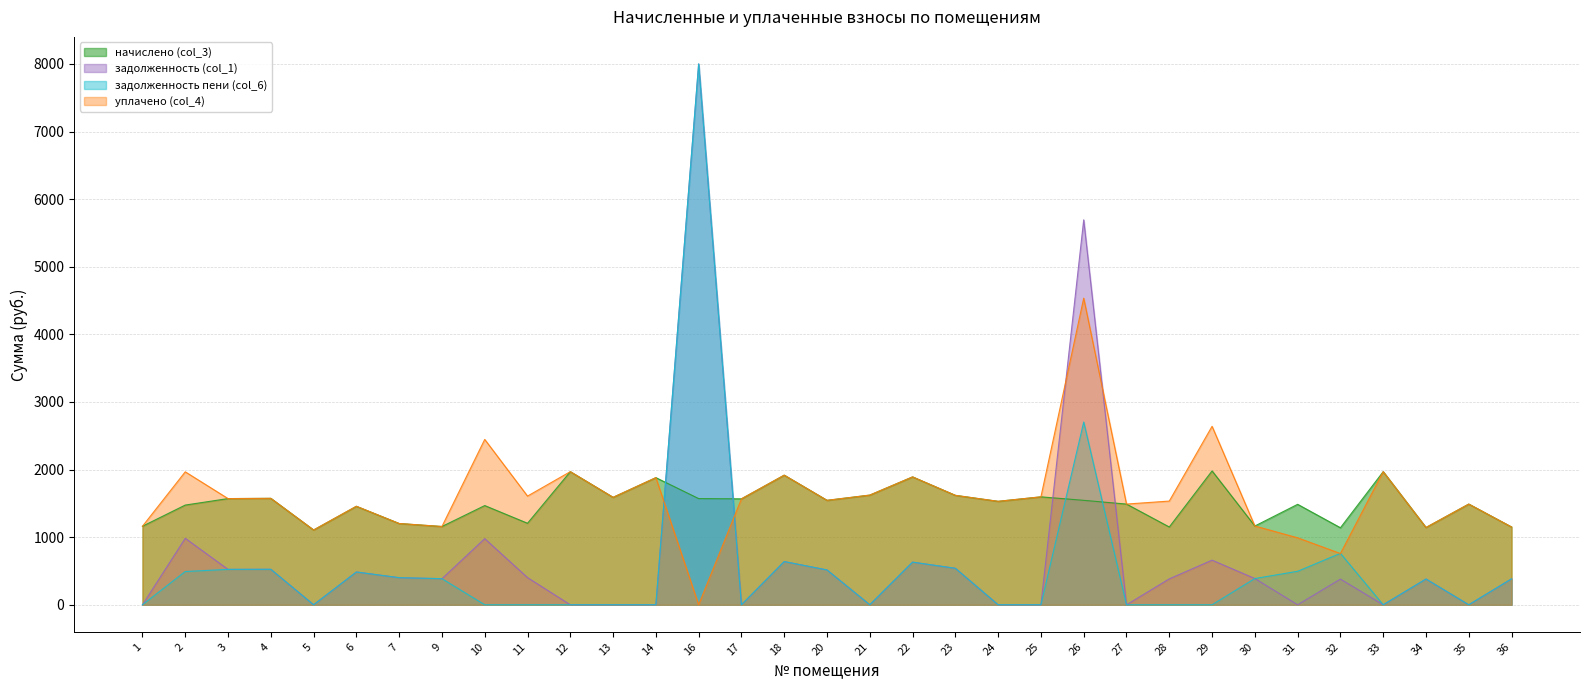

Between 11 and 27, which is larger?

27